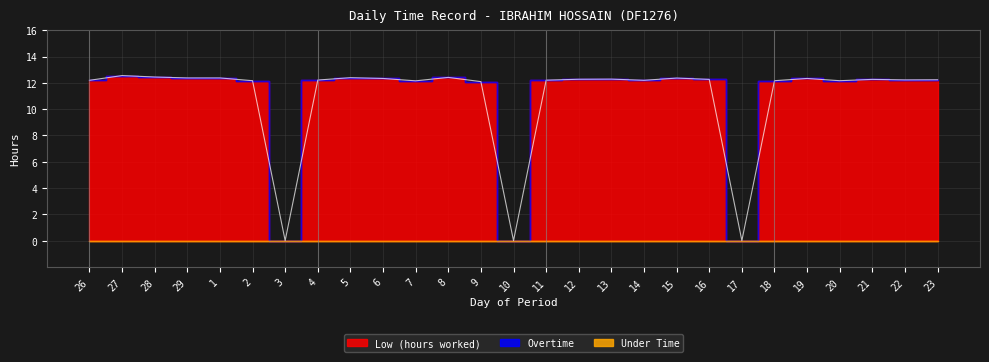

Reading left to right, list all the values displayed in this chart.

Low (hours worked): 12.2	12.6	12.4	12.4	12.4	12.2	0.0	12.2	12.4	12.3	12.2	12.4	12.1	0.0	12.2	12.3	12.3	12.2	12.4	12.3	0.0	12.2	12.3	12.2	12.3	12.2	12.2
Overtime: 0.0	0.0	0.0	0.0	0.0	0.0	0.0	0.0	0.0	0.0	0.0	0.0	0.0	0.0	0.0	0.0	0.0	0.0	0.0	0.0	0.0	0.0	0.0	0.0	0.0	0.0	0.0
Under Time: 0.0	0.0	0.0	0.0	0.0	0.0	0.0	0.0	0.0	0.0	0.0	0.0	0.0	0.0	0.0	0.0	0.0	0.0	0.0	0.0	0.0	0.0	0.0	0.0	0.0	0.0	0.0